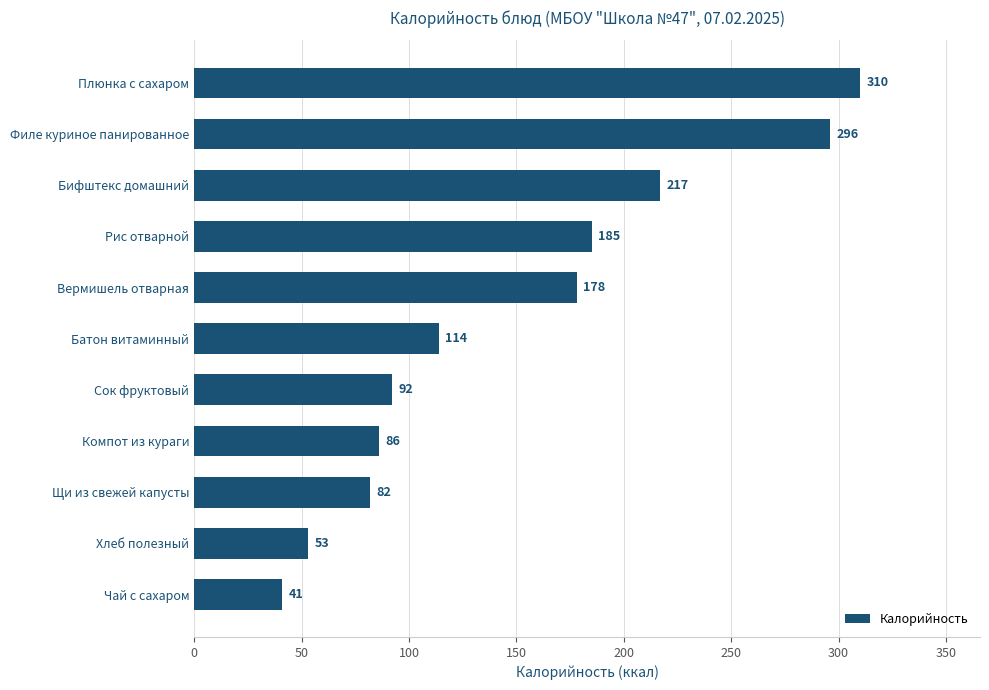

What value does the data have at Вермишель отварная, to the nearest 50?

200